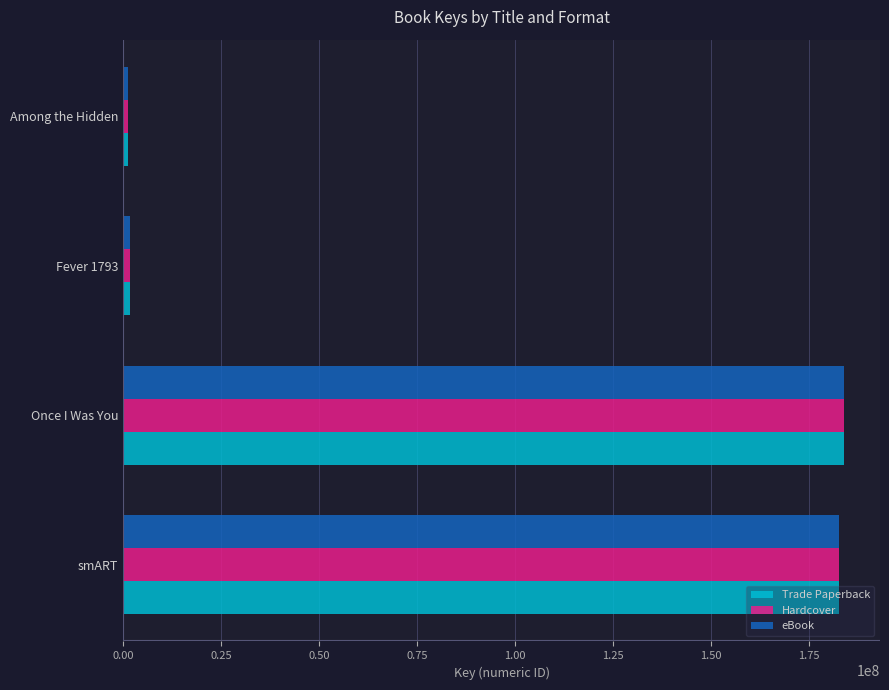

Where is Trade Paperback nearest to the value 92498886?

smART